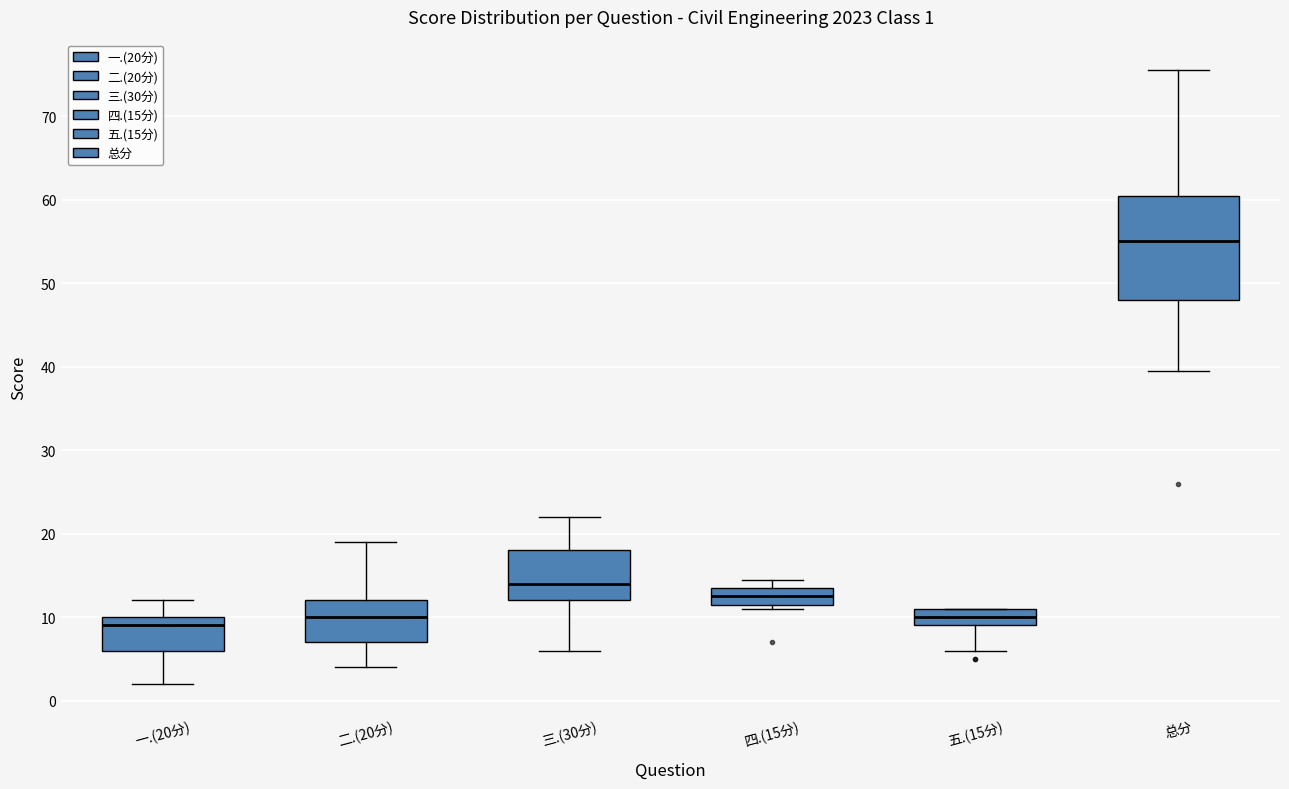

Which box is the tallest, from its lower edge to its upper edge?

总分